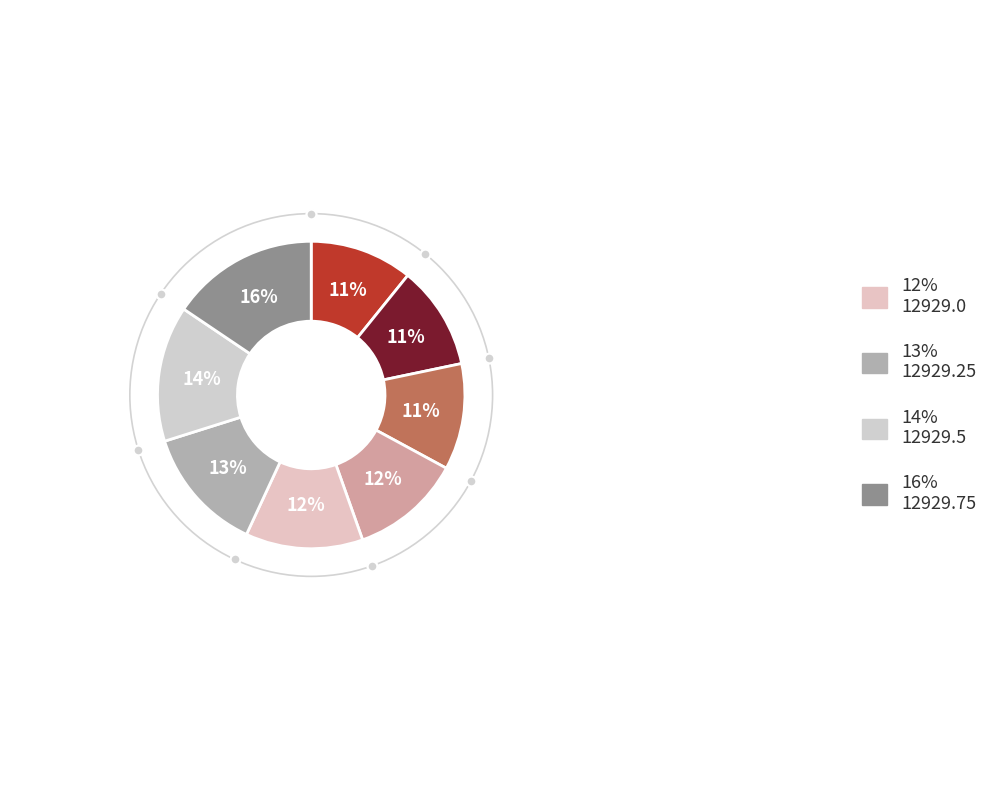

Count the number of slices in the pie.

8